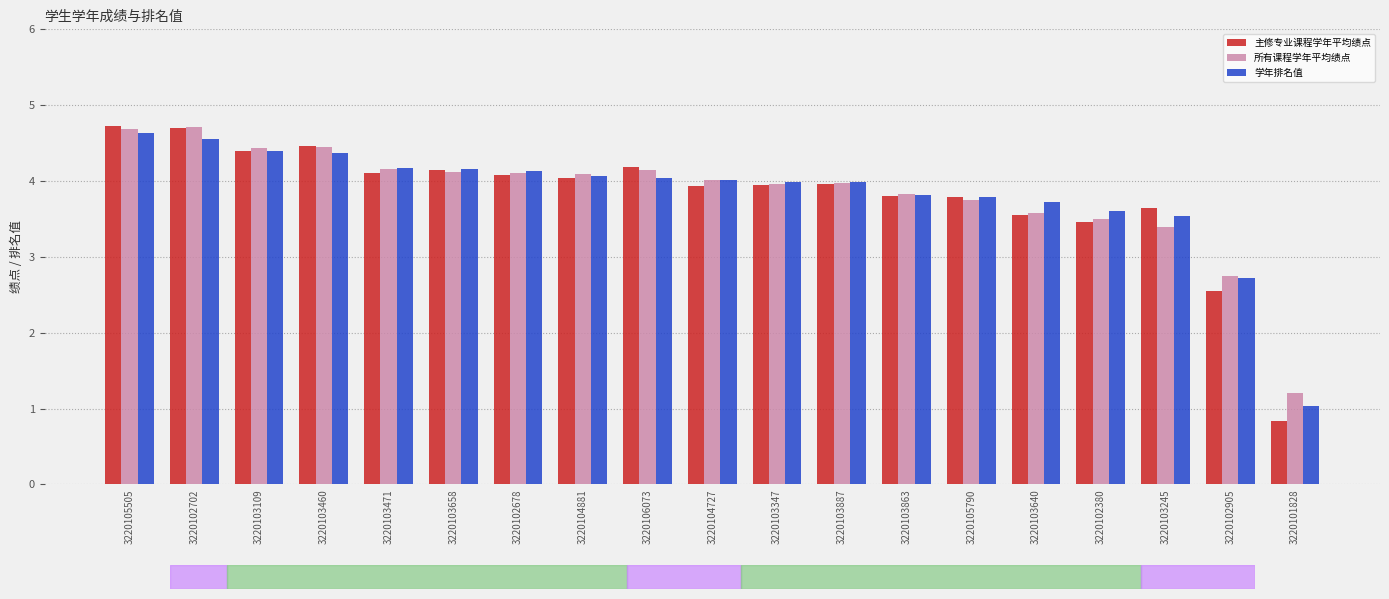

True or false: 主修专业课程学年平均绩点 has a value of 2.5 at 3220103471.

False